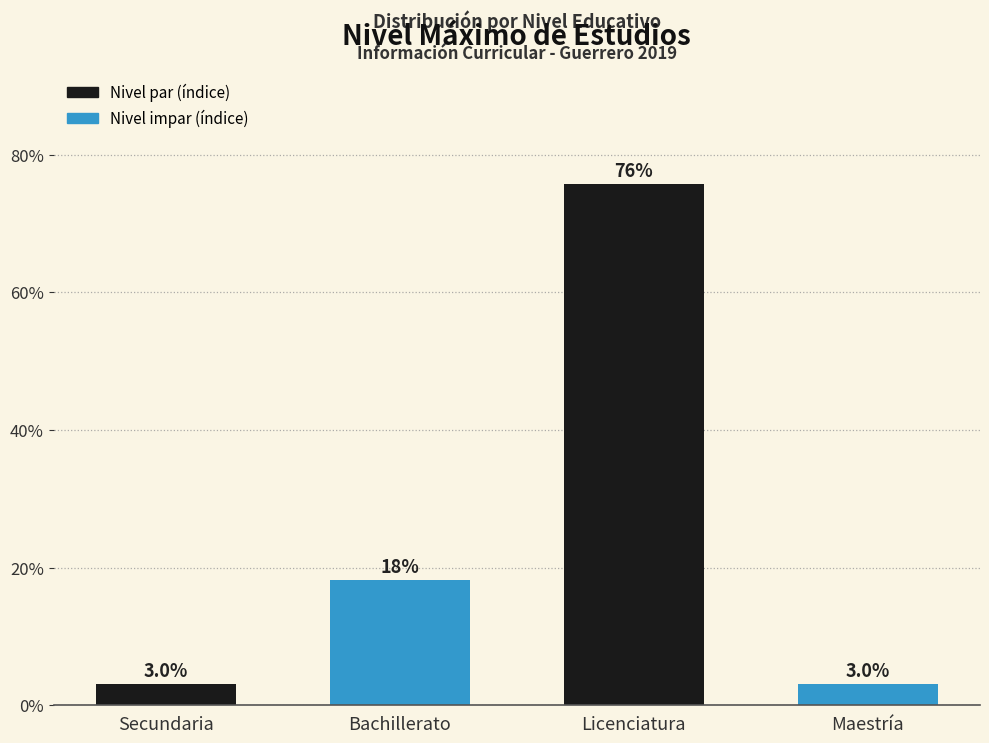

Reading left to right, what are all the values shown in this chart?

3.0	18.2	75.8	3.0